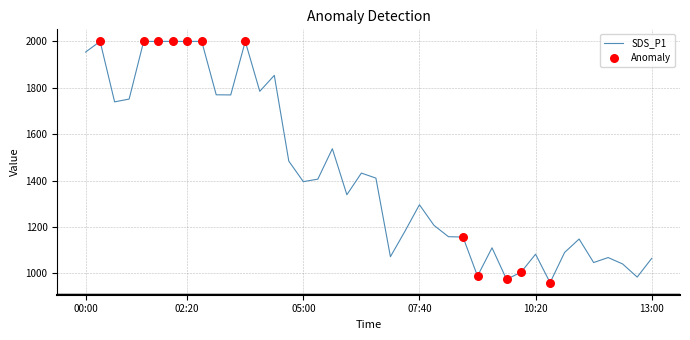

What is the smallest value displayed?

960.0